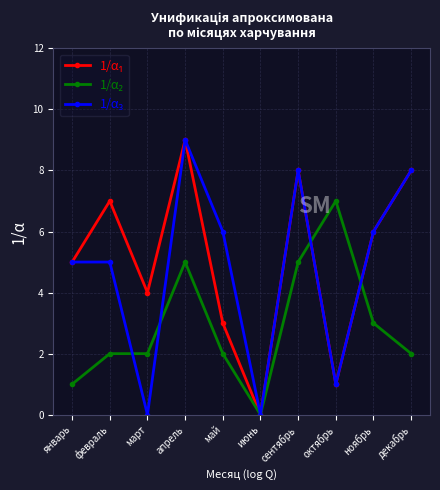

What is the spread (max minus min) of values at февраль?

5